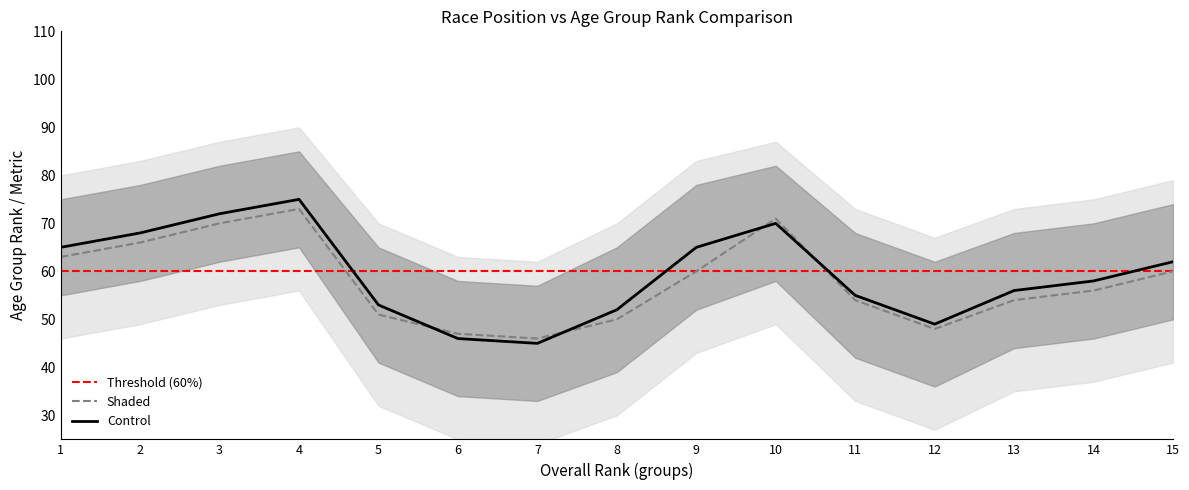

Reading right to left, transcribe all the data shown in this chart.

Control: 62	58	56	49	55	70	65	52	45	46	53	75	72	68	65
Shaded: 60	56	54	48	54	71	60	50	46	47	51	73	70	66	63